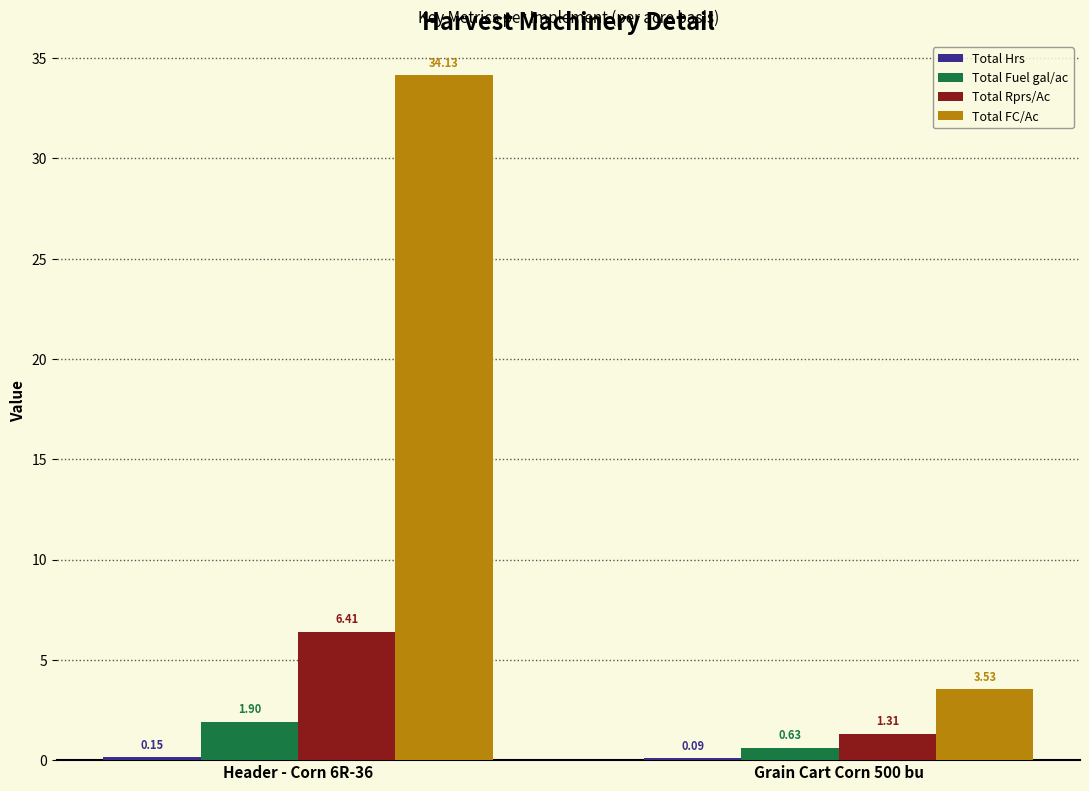

At which category is the sum across all series the highest?

Header - Corn 6R-36